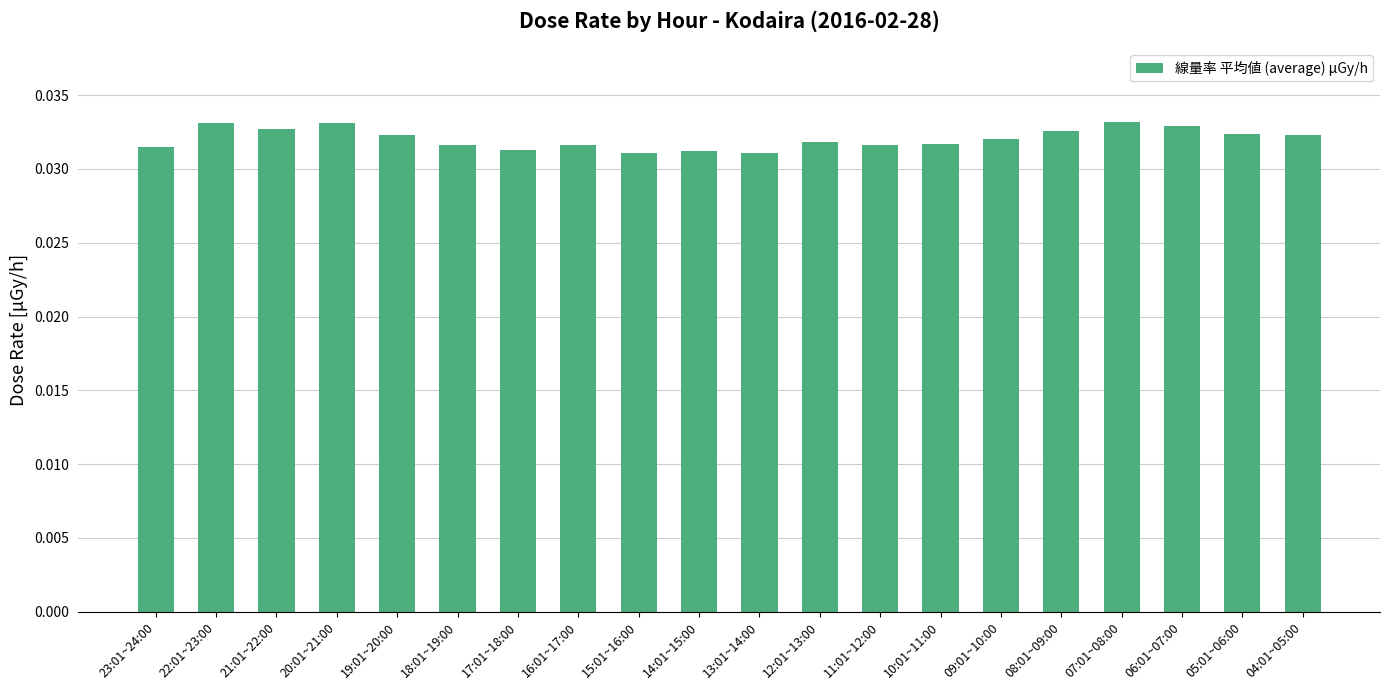

Count the values in the range 0 to 1.

20